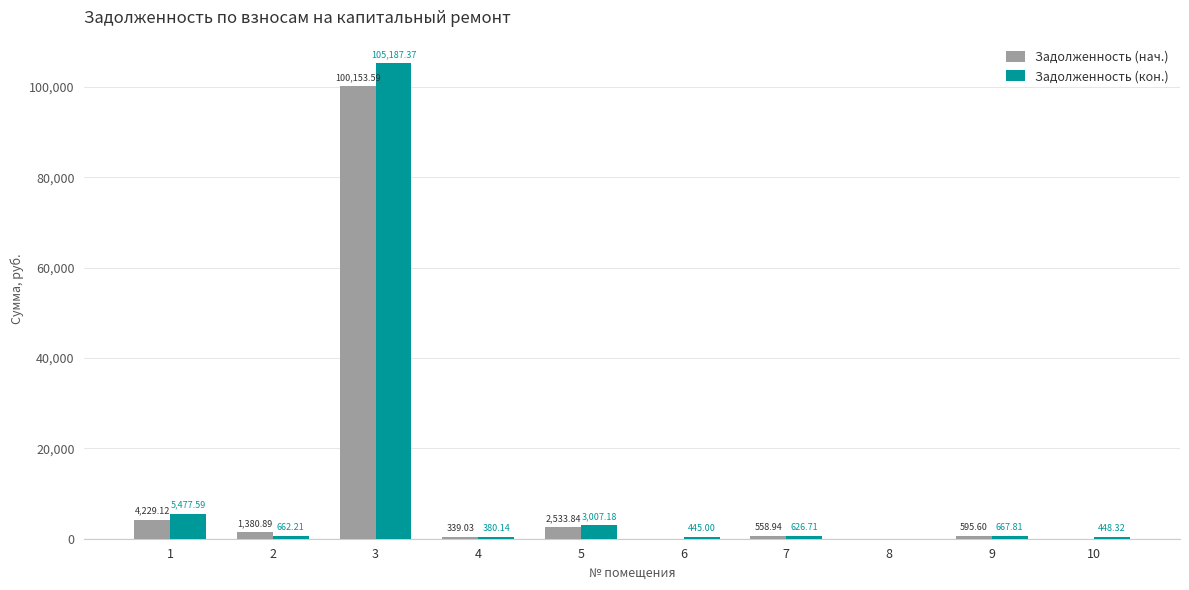

Reading left to right, transcribe all the data shown in this chart.

Задолженность (нач.): 4229.1	1380.9	100153.6	339.0	2533.8	0.0	558.9	0.0	595.6	0.0
Задолженность (кон.): 5477.6	662.2	105187.4	380.1	3007.2	445.0	626.7	0.0	667.8	448.3